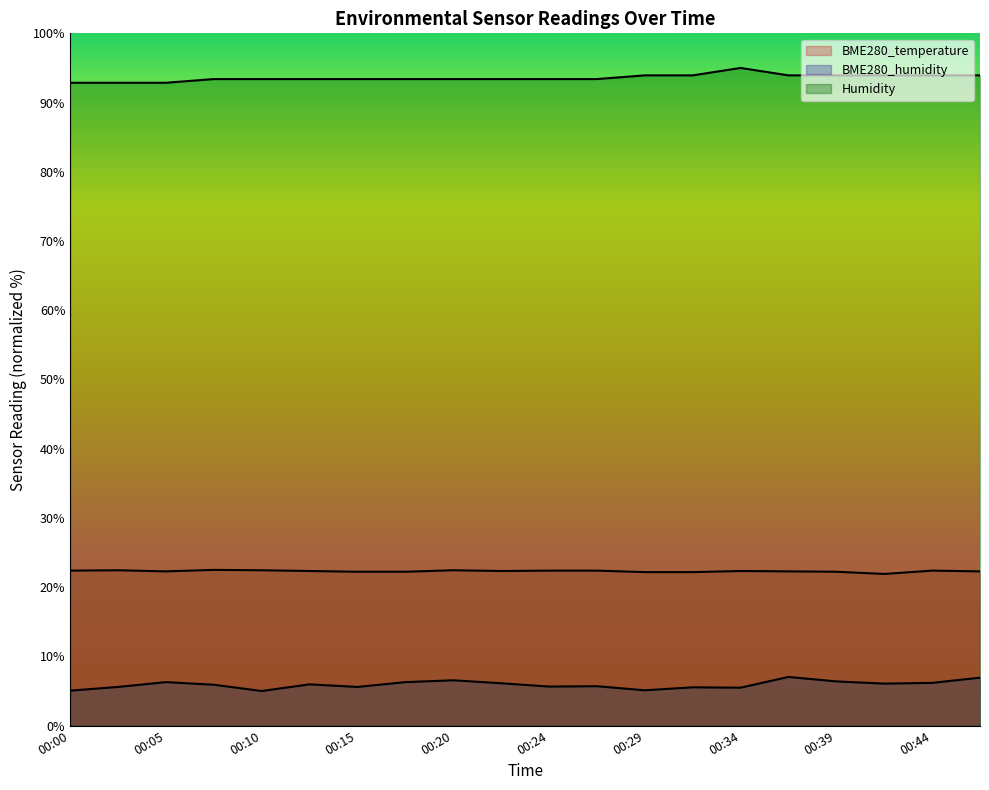

Is it true that BME280_humidity equals 7.3 at 00:29?

False